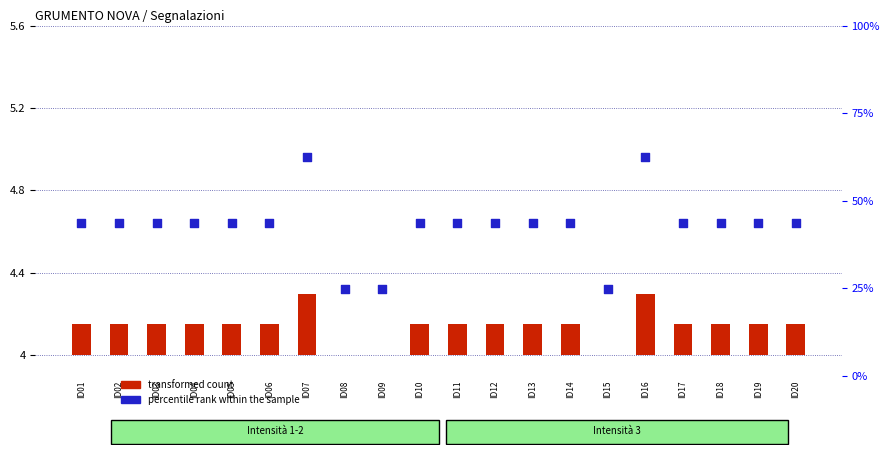

Is the value of percentile rank within the sample at ID05 greater than the value of transformed count at ID13?

Yes